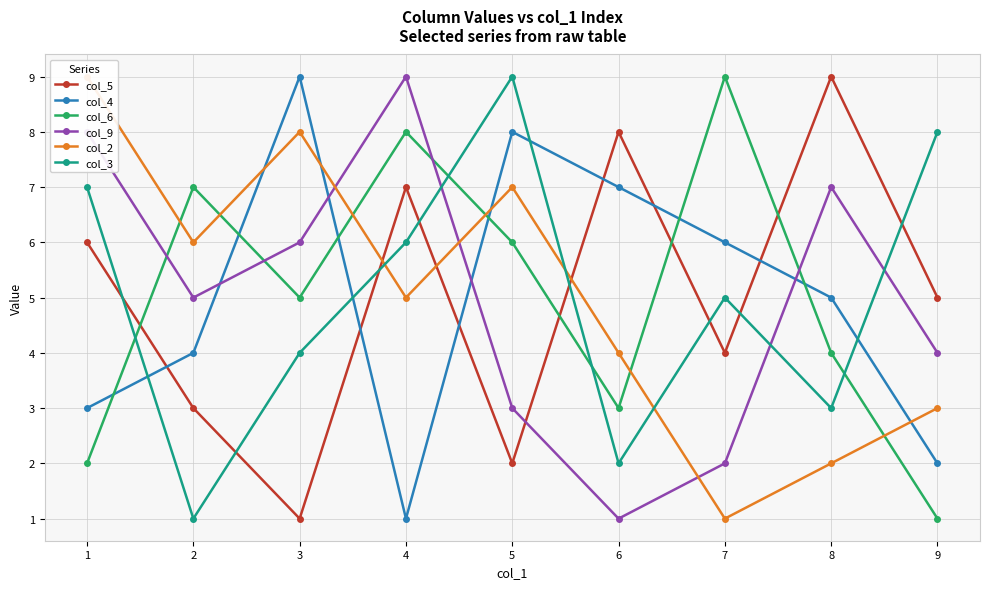

What is the highest value of the col_6 series?

9